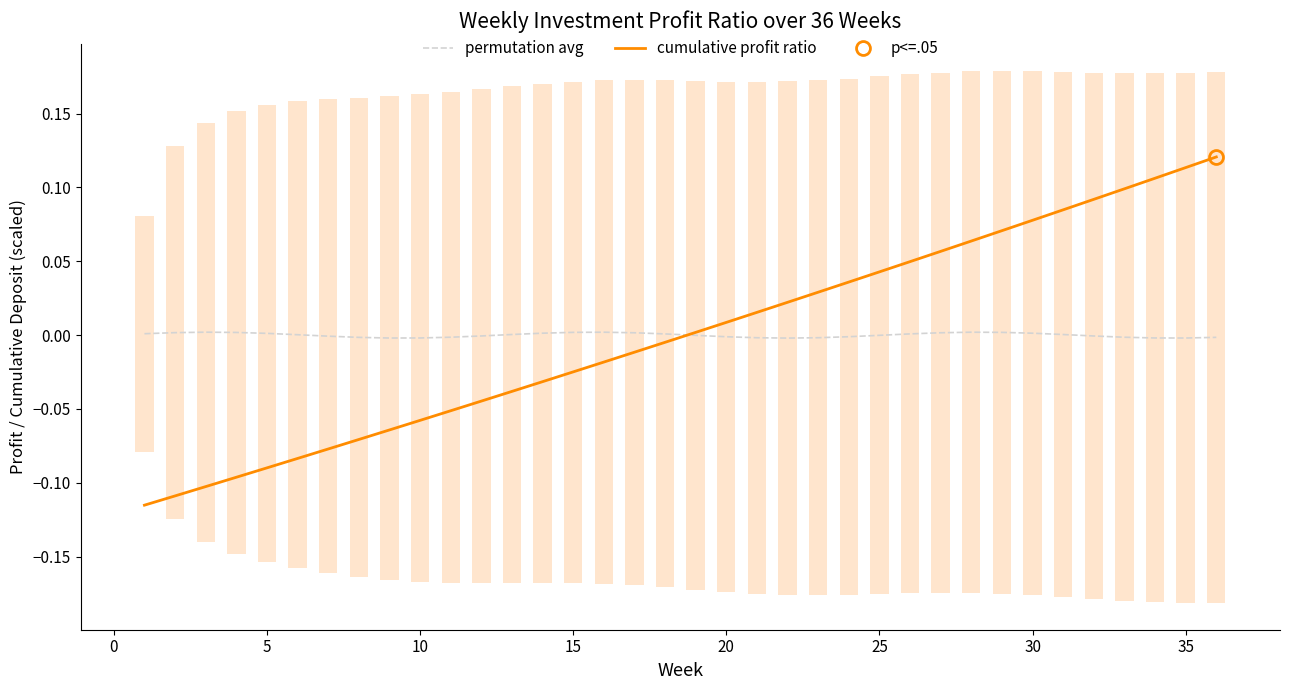

Rank the series by their average value, from highest to lowest.

permutation avg, cumulative profit ratio